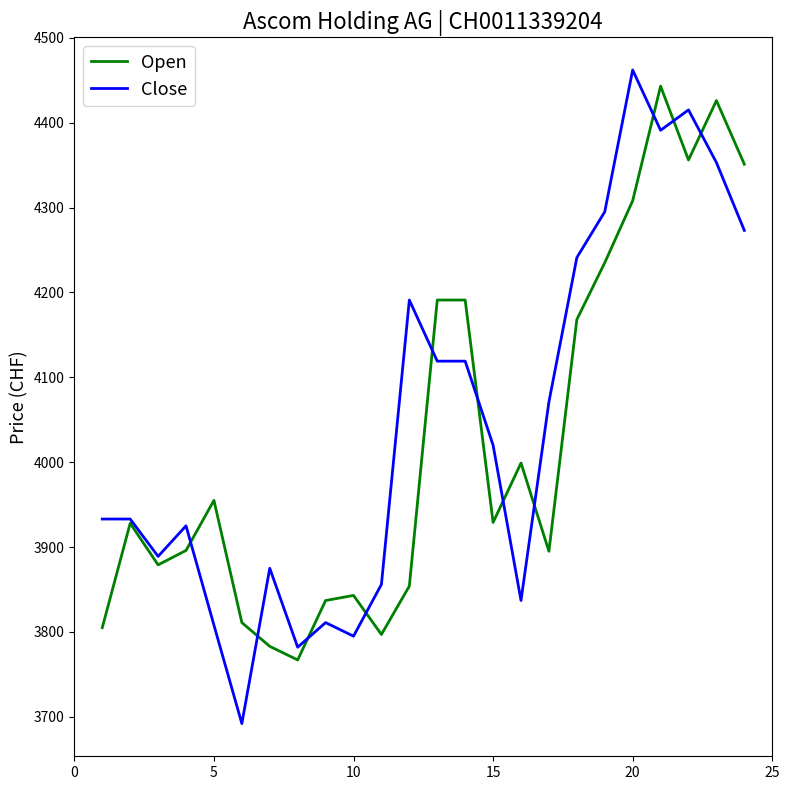

What is the maximum value shown in the chart?

4462